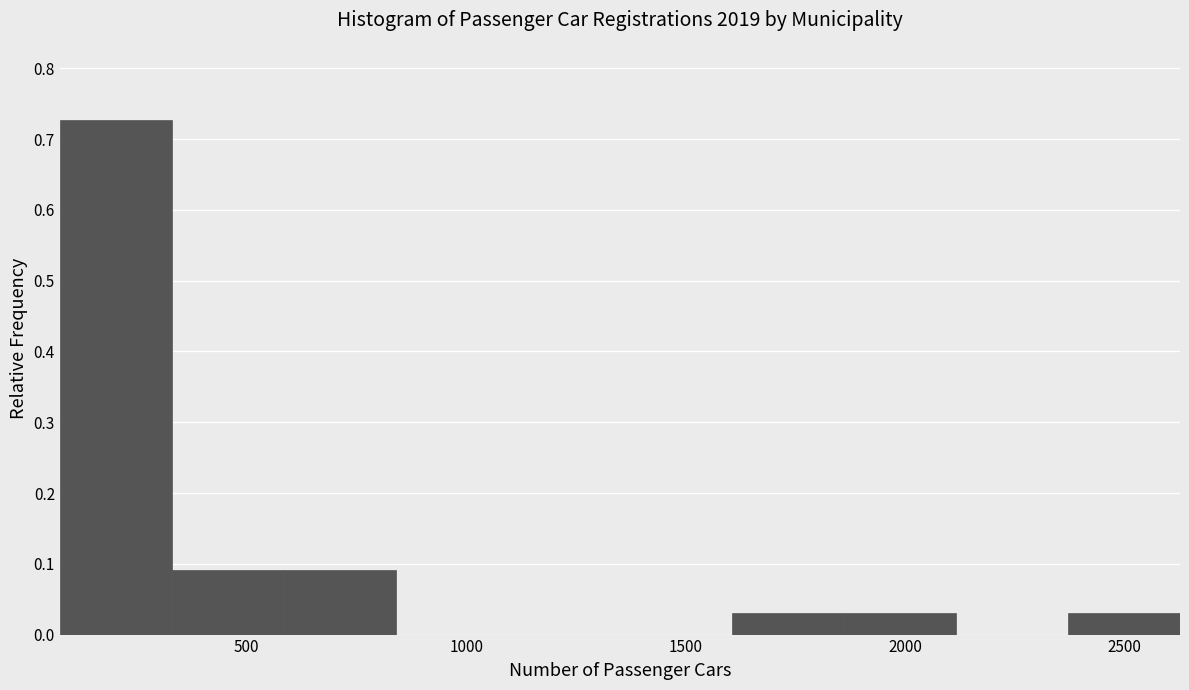

Which range on the x-axis has the tallest bar?

50 to 350